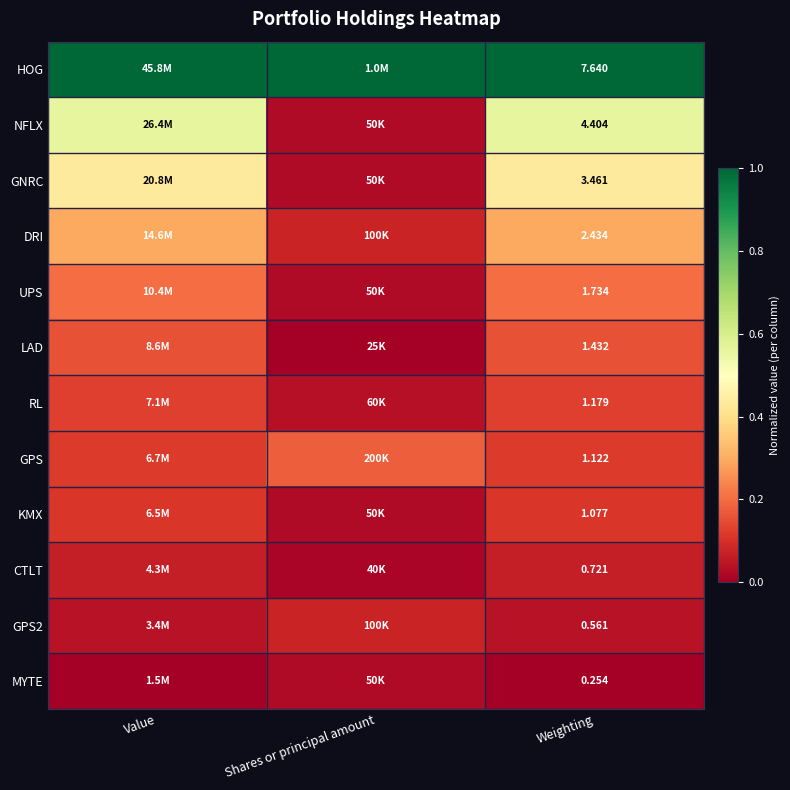

Read the RL value at Value.

0.1